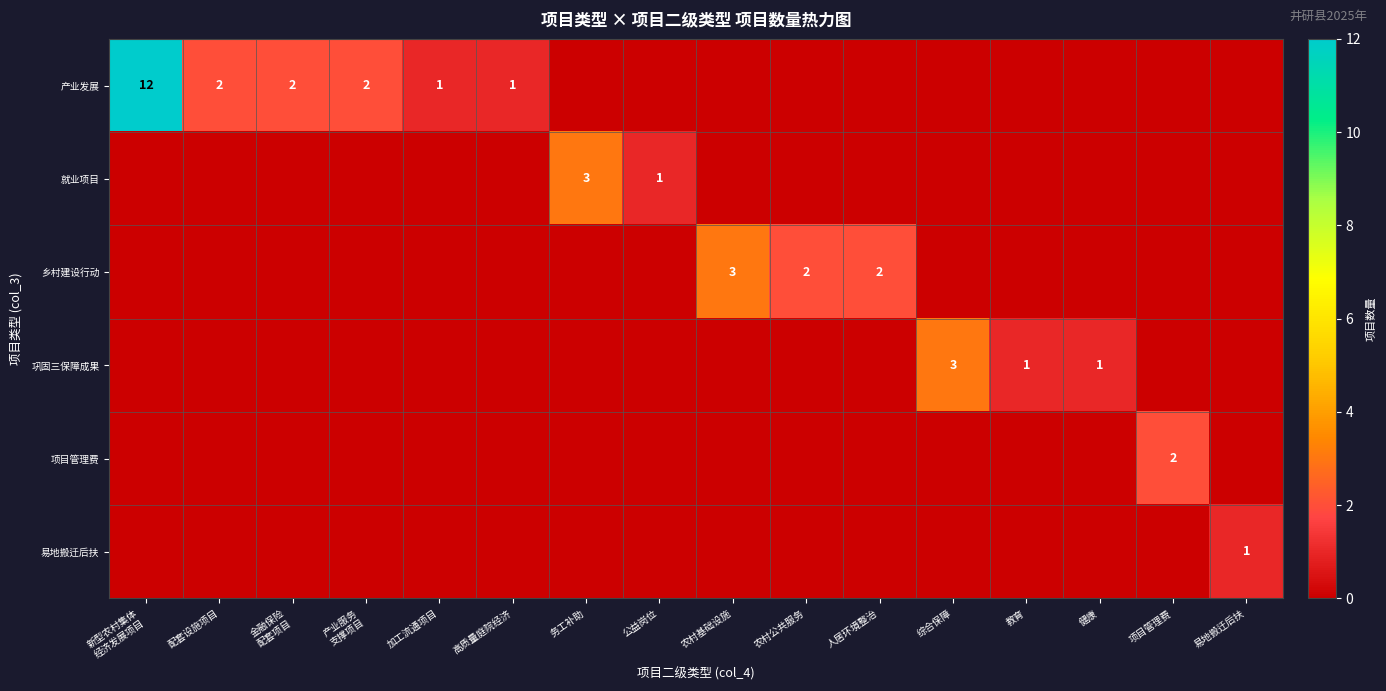

The 乡村建设行动 series shows 1 at 农村基础设施. True or false?

False